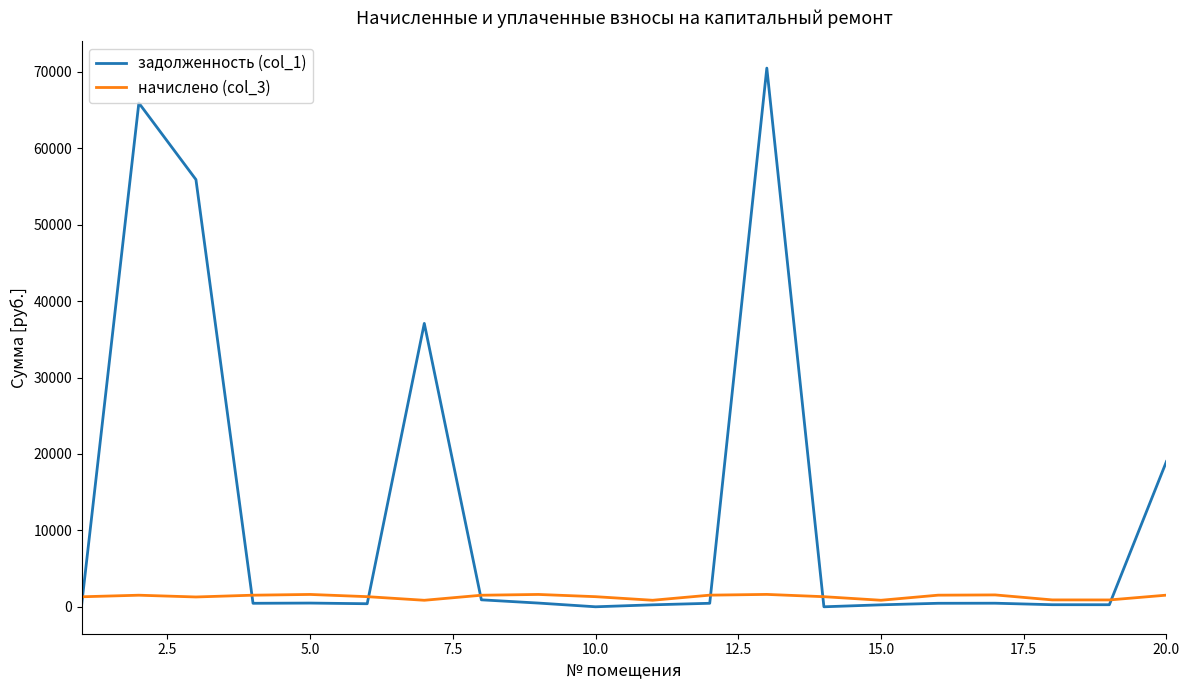

Which series has the widest spread of values?

задолженность (col_1)